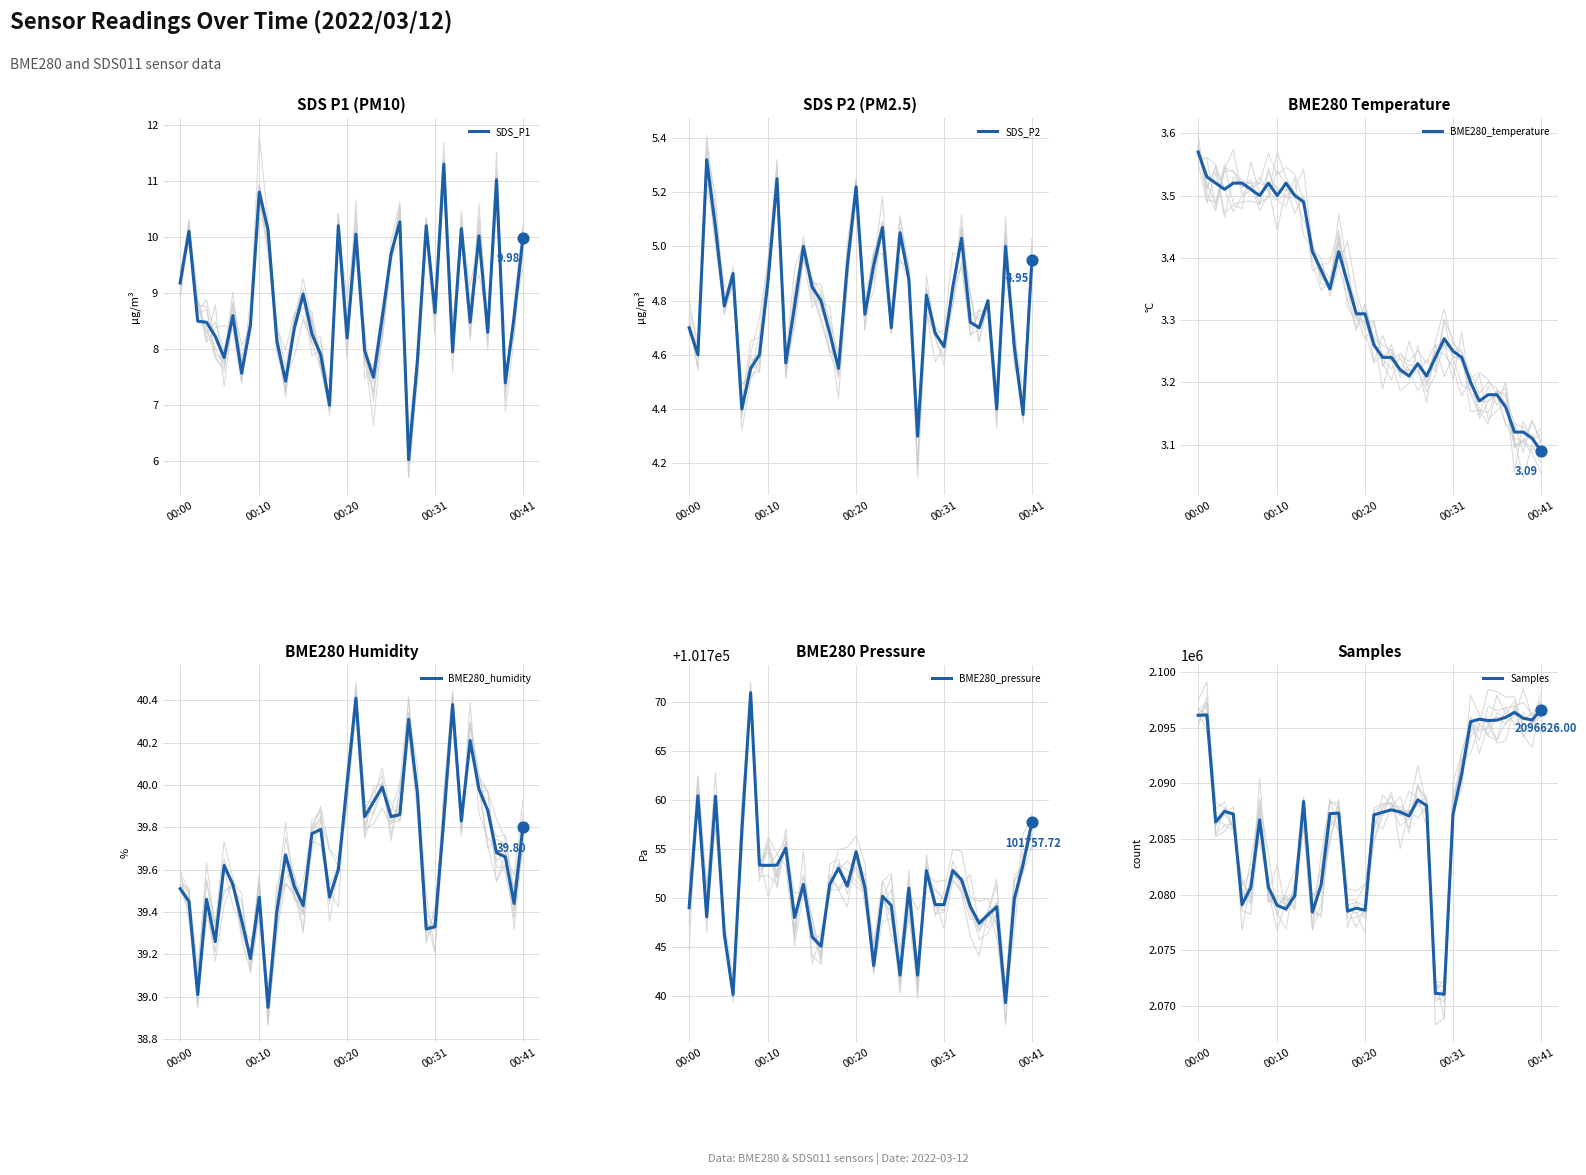

What is the total value across all series at 31?

2197353.4